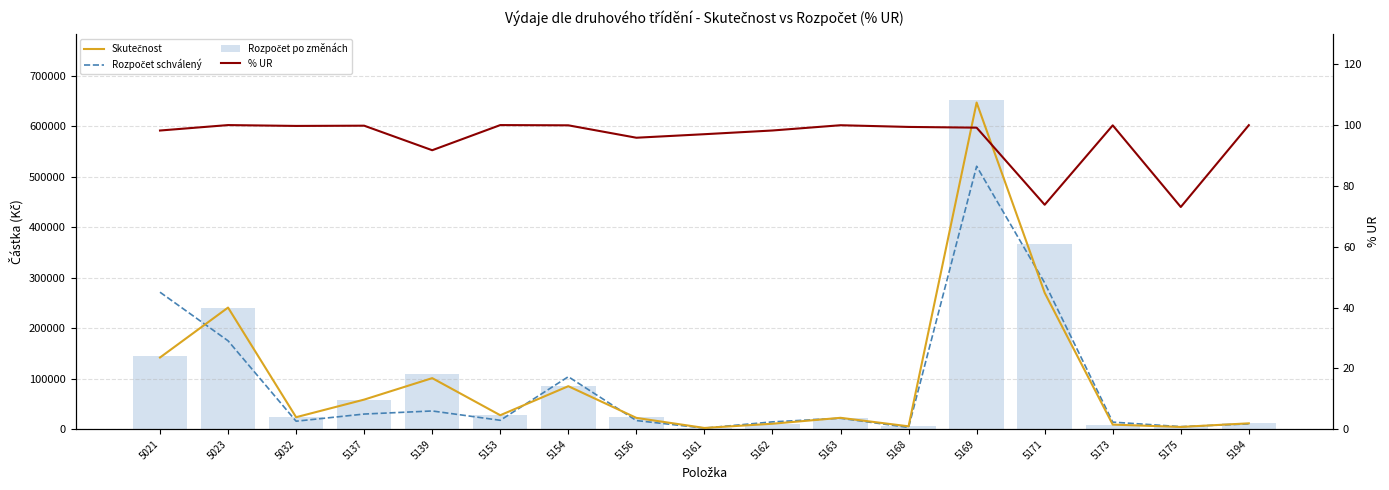

Reading left to right, list all the values displayed in this chart.

Skutečnost: 5021=142056.0	5023=241047.0	5032=23747.0	5137=58634.0	5139=101192.7	5153=27643.0	5154=85206.0	5156=22379.0	5161=2425.0	5162=10804.0	5163=22539.8	5168=5665.2	5169=647421.0	5171=270325.0	5173=9089.0	5175=4445.0	5194=11597.0
Rozpočet schválený: 5021=271500.0	5023=175200.0	5032=15800.0	5137=30000.0	5139=36100.0	5153=17600.0	5154=104000.0	5156=17100.0	5161=2100.0	5162=14500.0	5163=21600.0	5168=3500.0	5169=521120.0	5171=290000.0	5173=14000.0	5175=5000.0	5194=10500.0
Rozpočet po změnách: 5021=144644.0	5023=241047.0	5032=23813.0	5137=58750.0	5139=110317.0	5153=27643.0	5154=85270.0	5156=23350.0	5161=2500.0	5162=11000.0	5163=22550.0	5168=5700.0	5169=653000.0	5171=366312.0	5173=9097.0	5175=6084.0	5194=11600.0
% UR: 5021=98.2	5023=100.0	5032=99.7	5137=99.8	5139=91.7	5153=100.0	5154=99.9	5156=95.8	5161=97.0	5162=98.2	5163=100.0	5168=99.4	5169=99.2	5171=73.8	5173=99.9	5175=73.1	5194=100.0